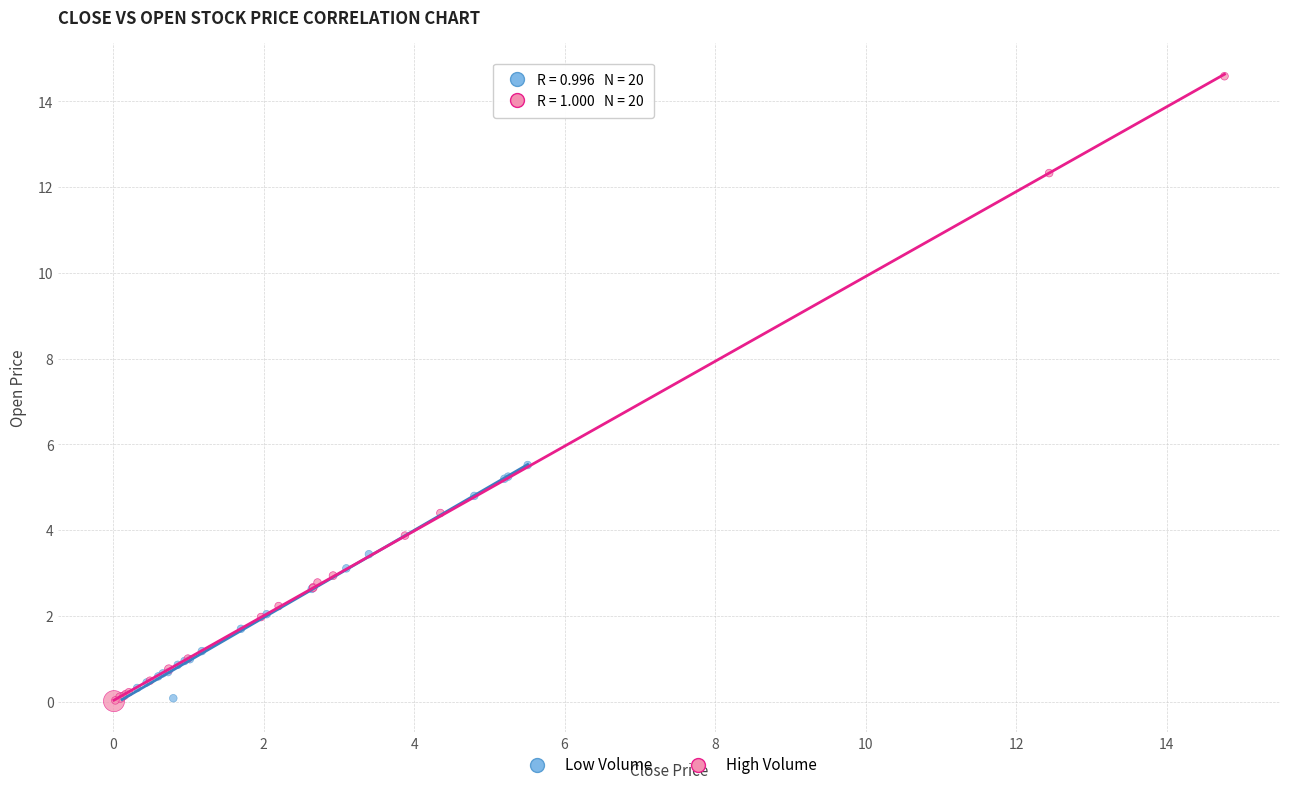

Which series reaches the maximum Y coordinate?

High Volume